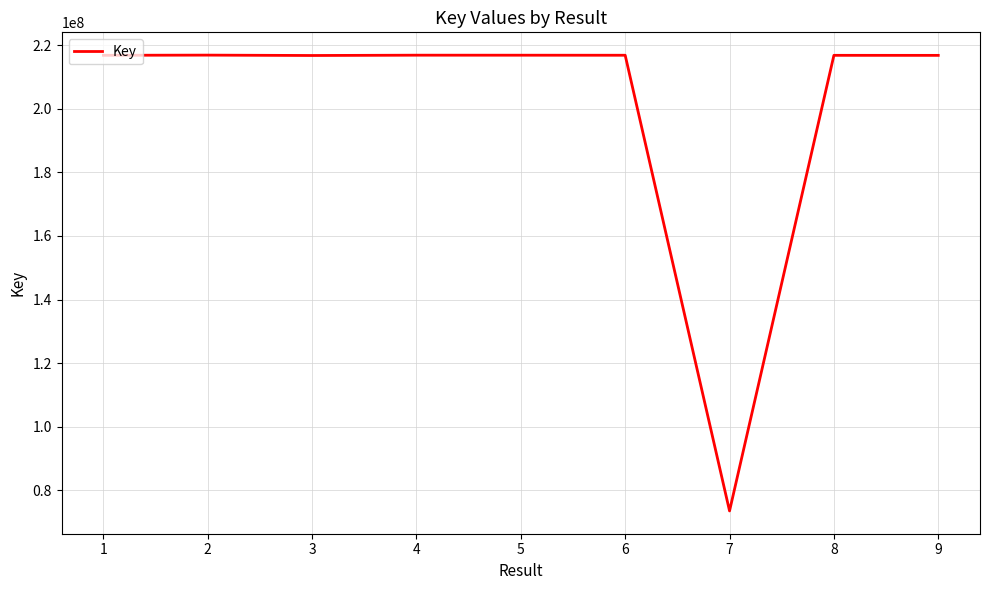

What is the difference between the maximum and second lowest values?

117428